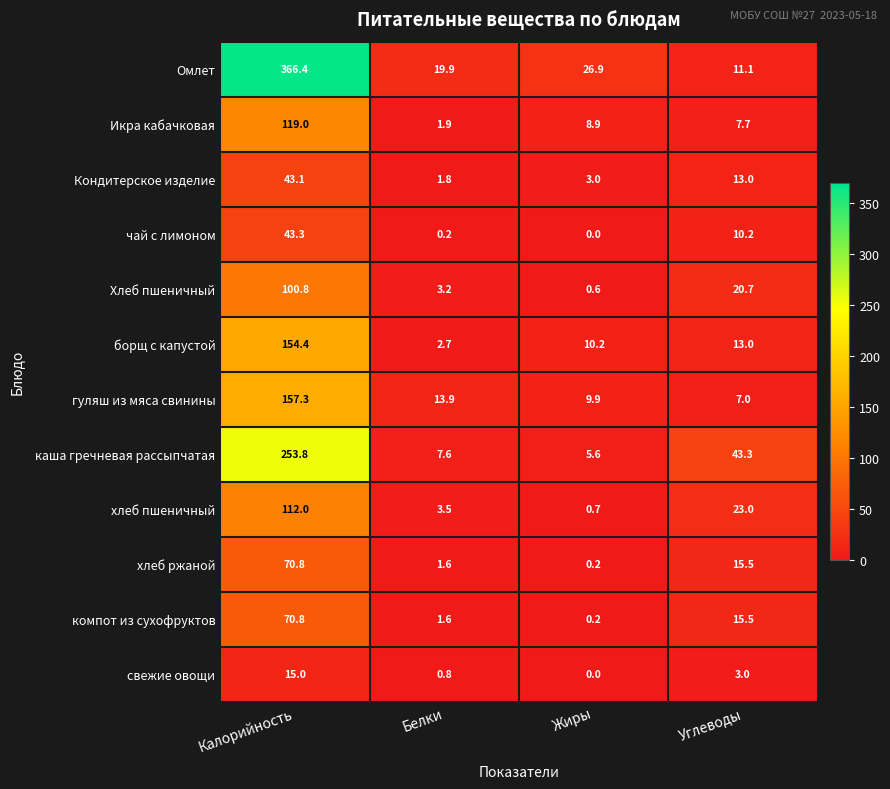

Between Жиры and Углеводы, which series saw the biggest shift?

каша гречневая рассыпчатая